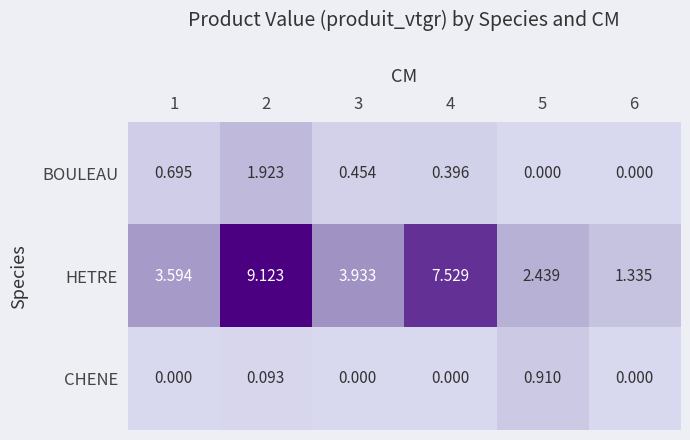

How many data points in CHENE are above 0?

2